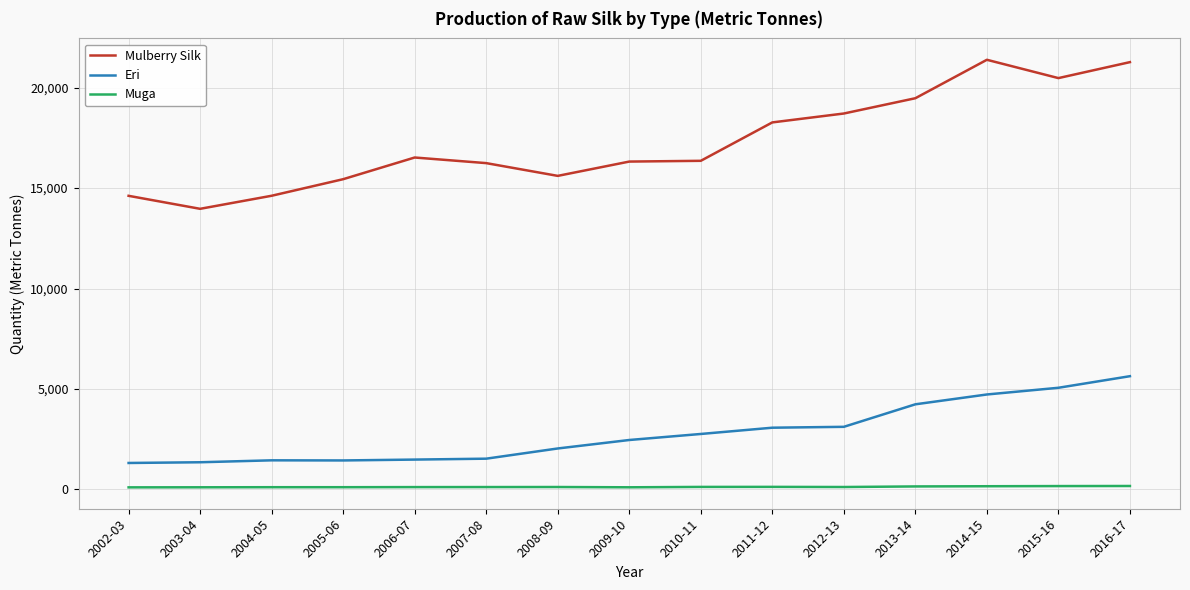

At which label does Mulberry Silk reach its minimum?

2003-04